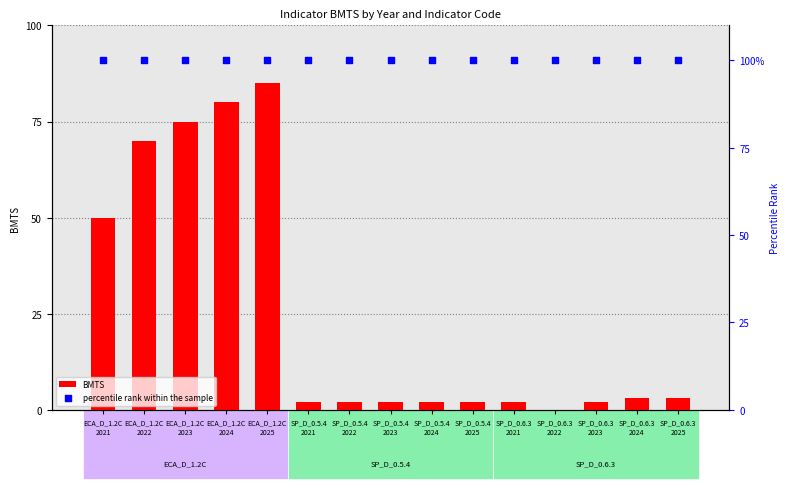

What are all the series names shown in the legend?

BMTS, percentile rank within the sample